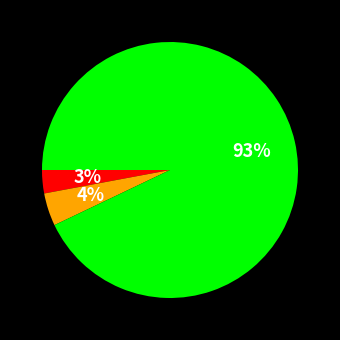

Count the number of slices in the pie.

3